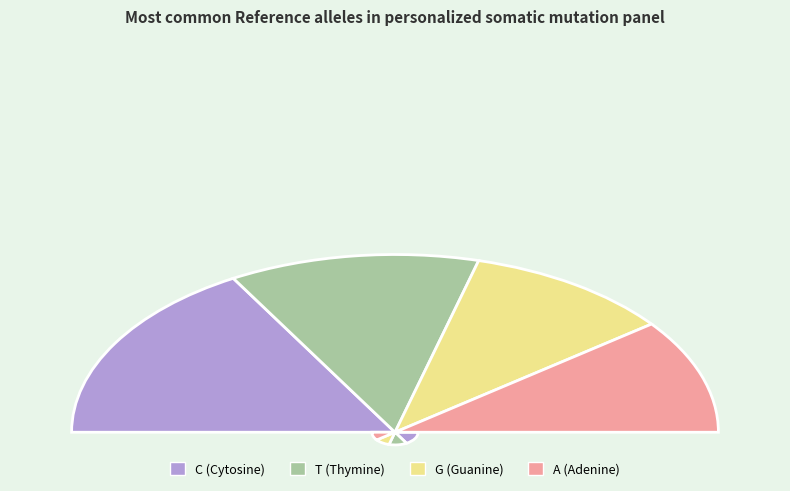

Does T represent more than half of the total?

No